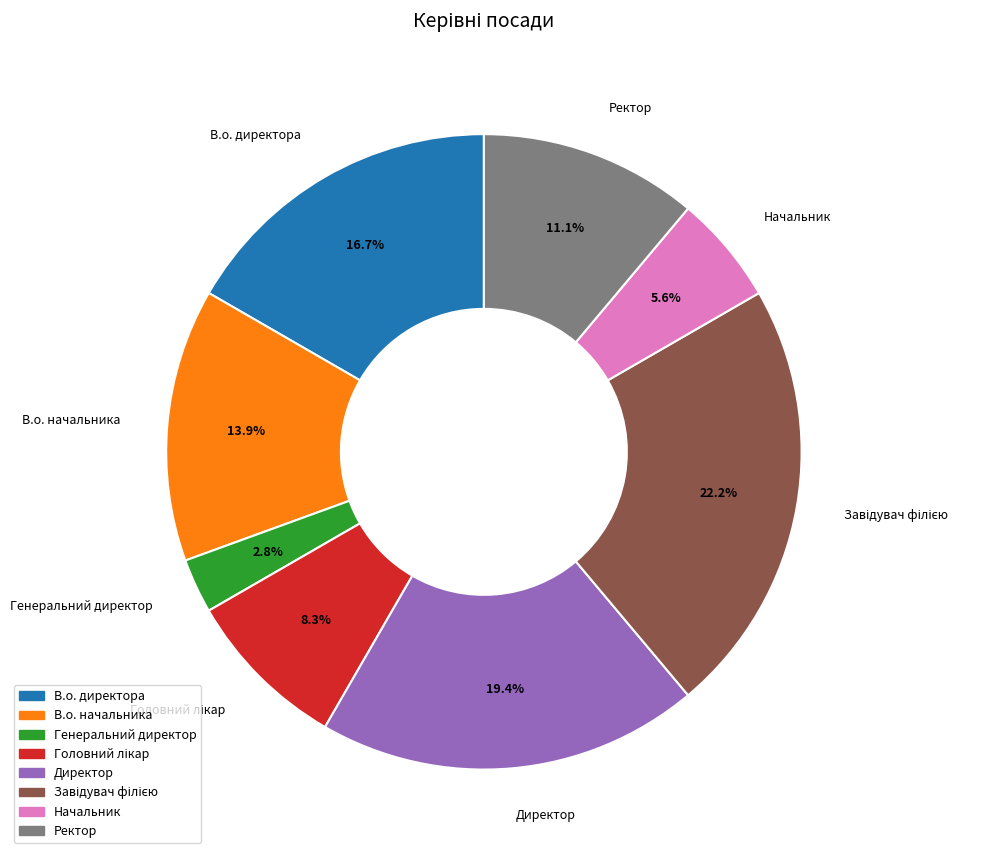

Count the number of slices in the pie.

8